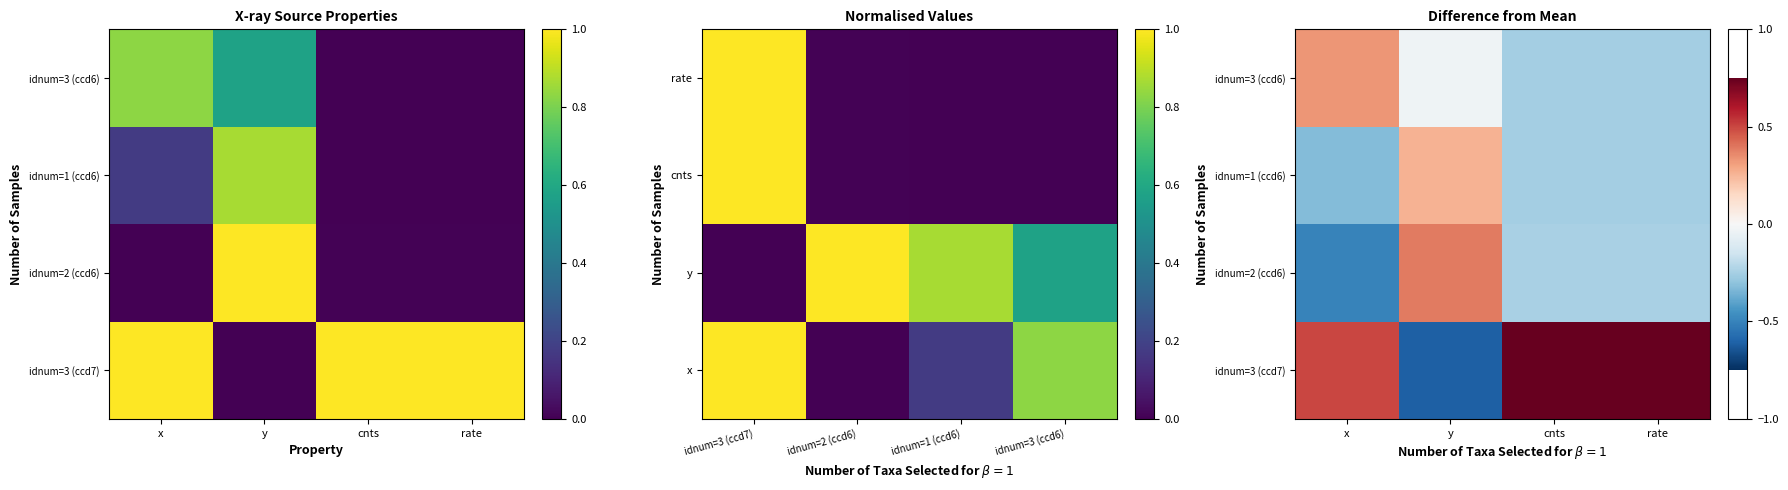

What is the sum of the idnum=2 (ccd6) values at x and y?

-0.1